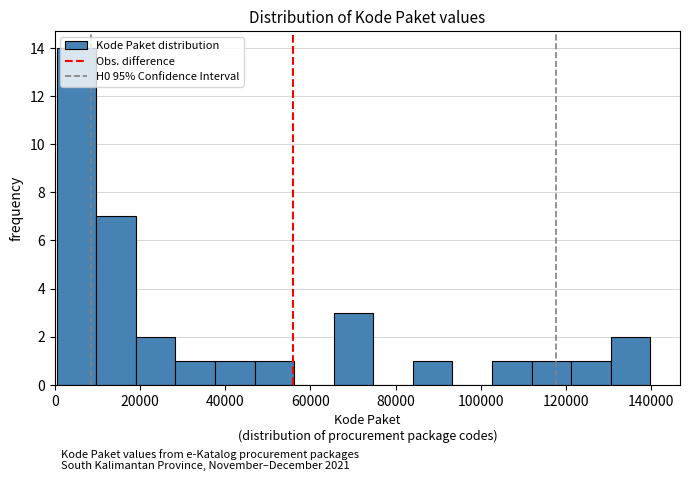

Which range on the x-axis has the tallest bar?

0 to 10000